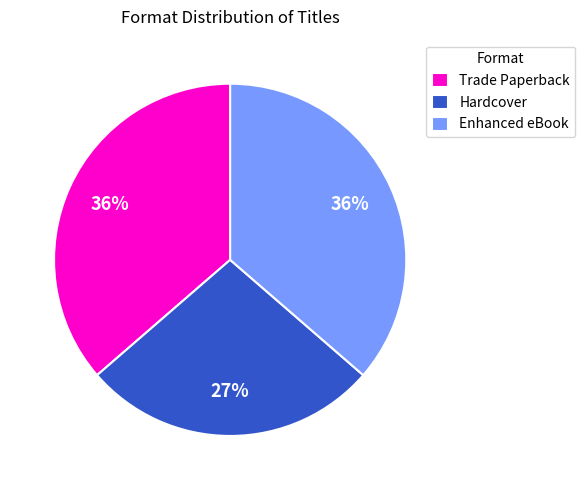

Is the sum of Hardcover and Enhanced eBook greater than half?

Yes